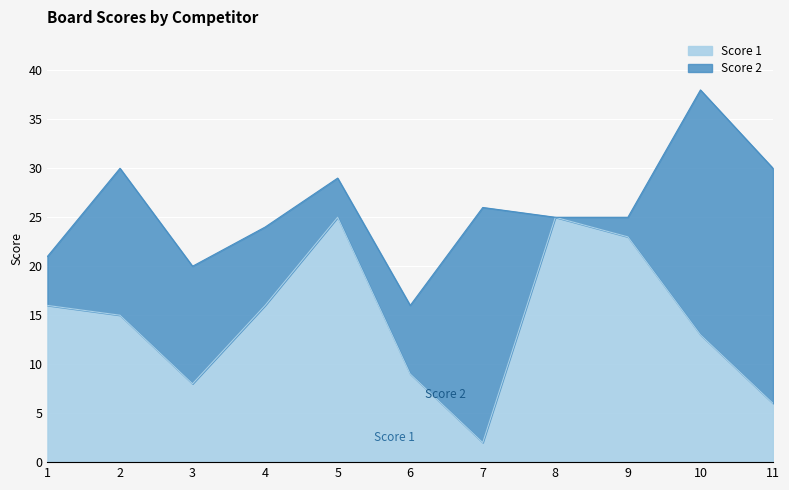

Which category has the lowest value across all series?

7